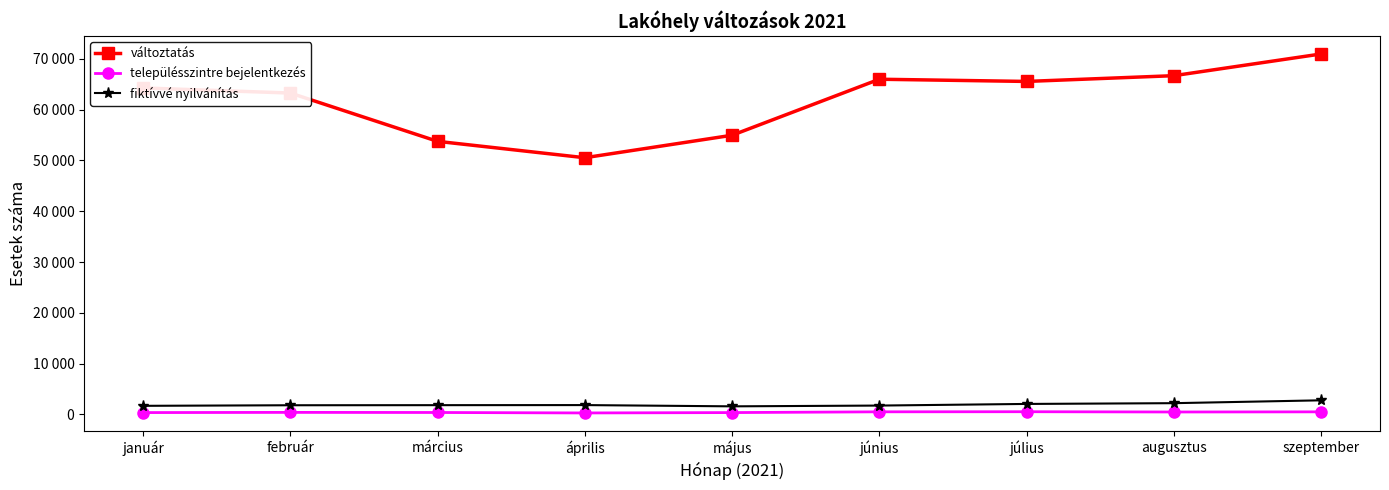

True or false: fiktívvé nyilvánítás and településszintre bejelentkezés cross at least once.

False